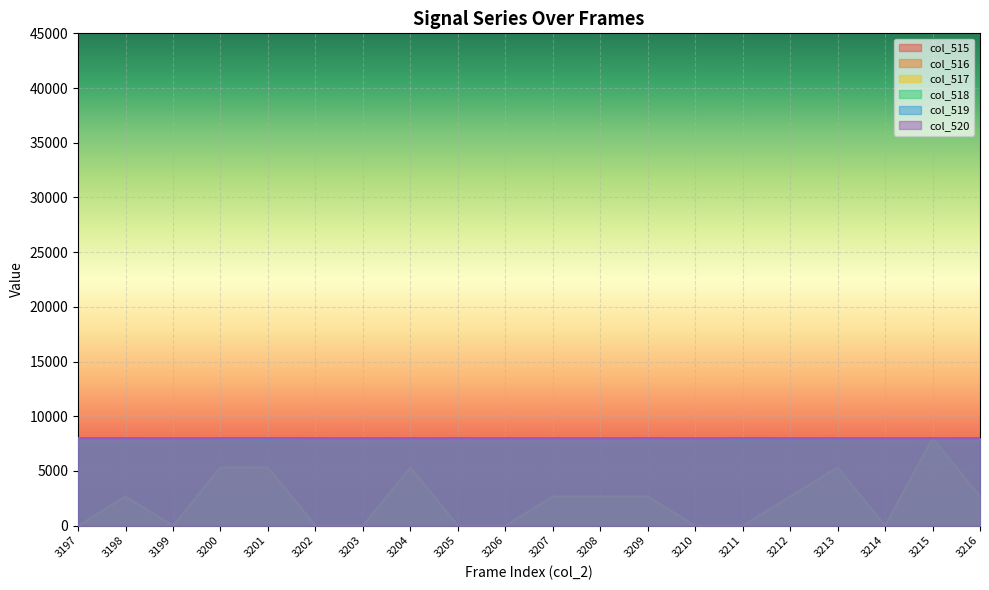

At which label is col_517 closest to 4000?

3200